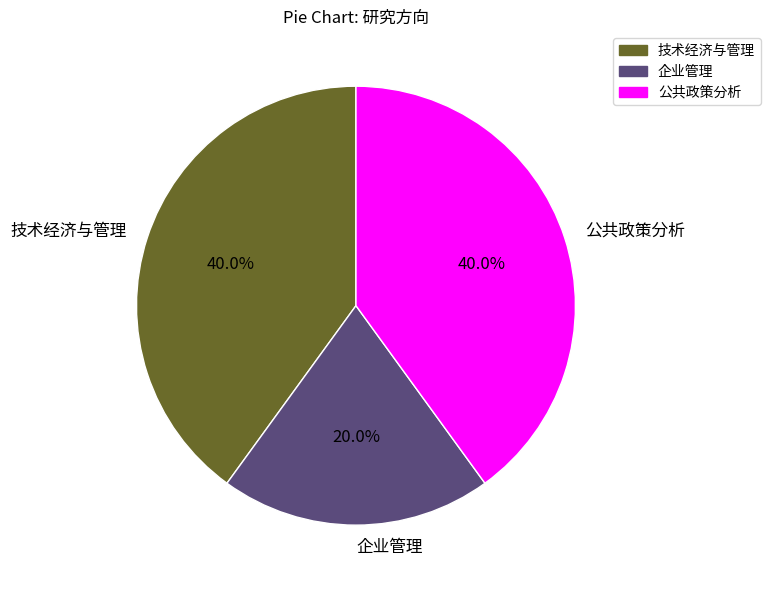

Is there a majority slice in this chart?

No